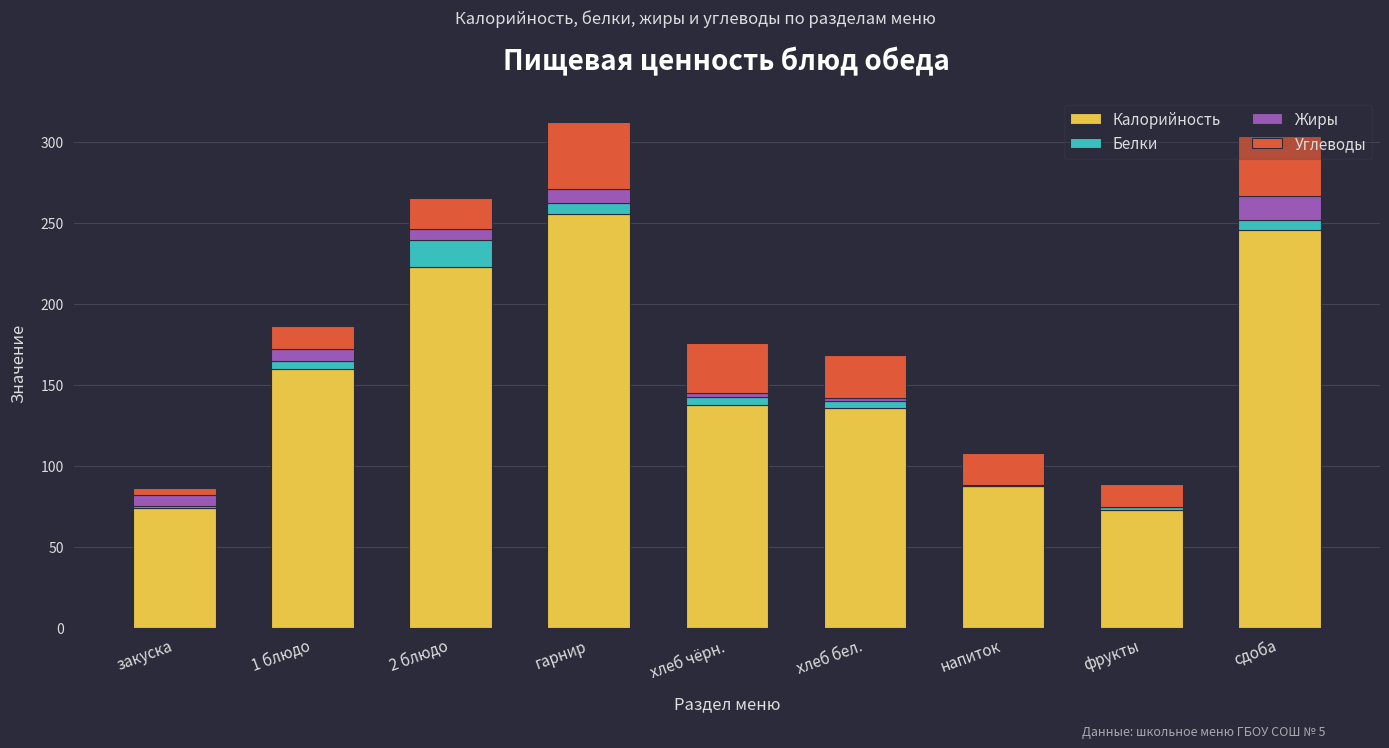

What is the sum of all Калорийность values?

1393.1